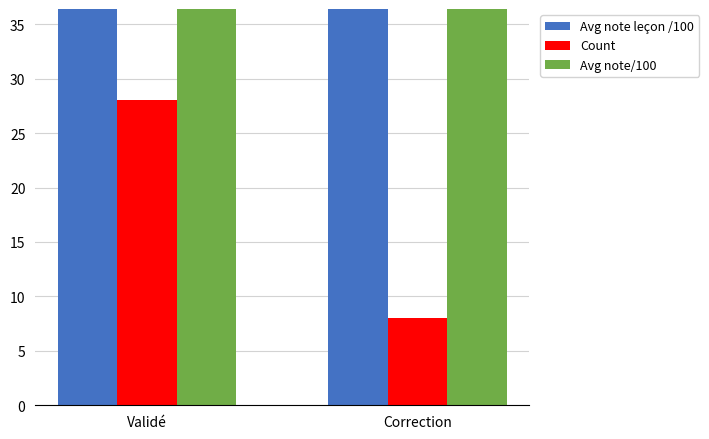

What are all the series names shown in the legend?

Avg note leçon /100, Count, Avg note/100